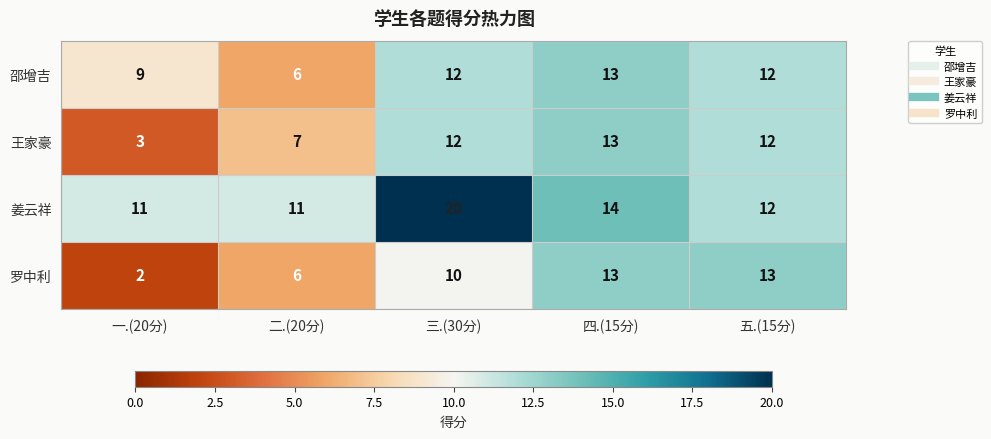

Which series changed the most between 二.(20分) and 三.(30分)?

姜云祥